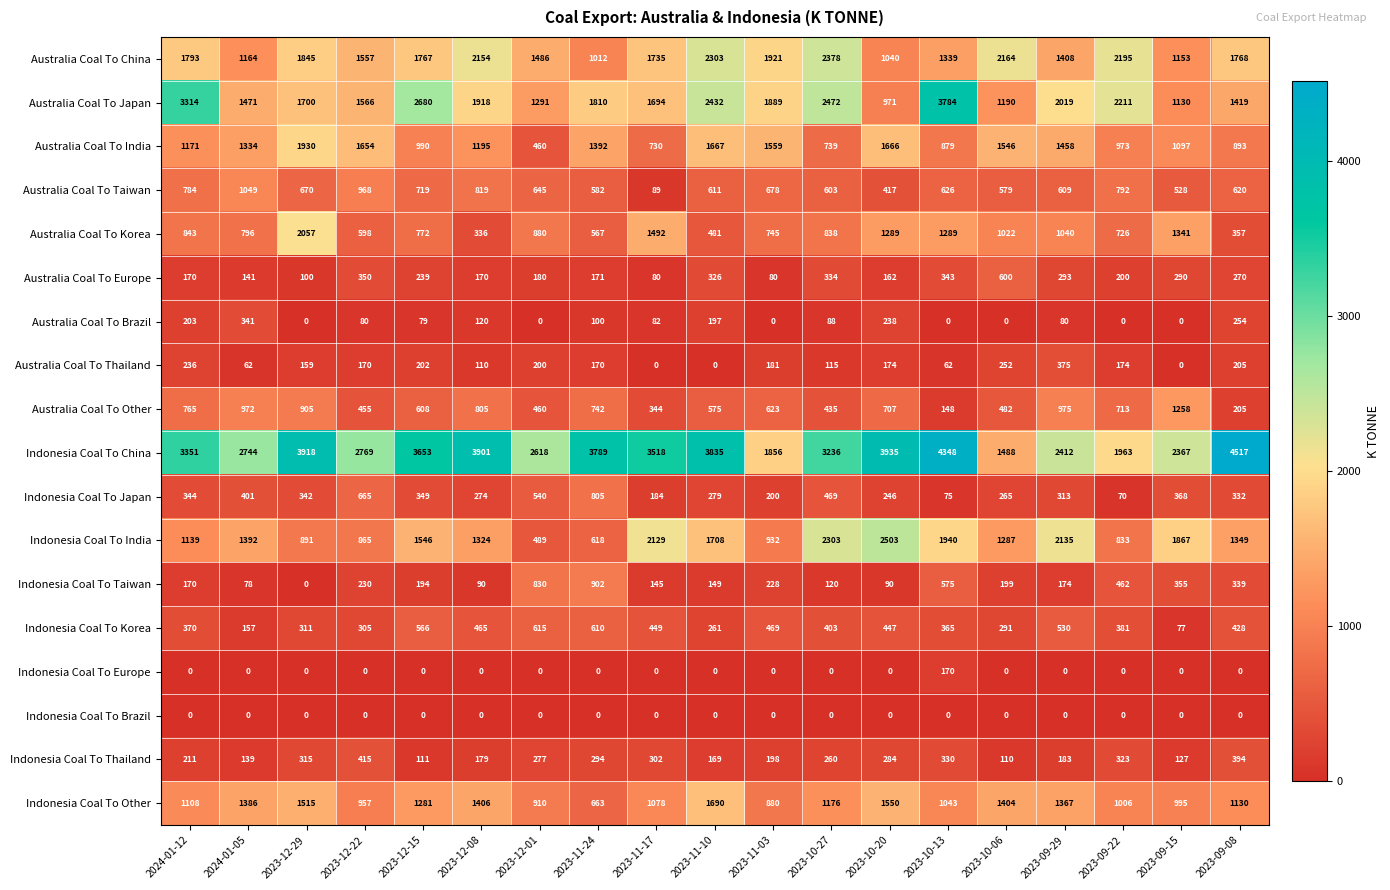

True or false: Australia Coal To India has a value of 211 at 2023-12-01.

False